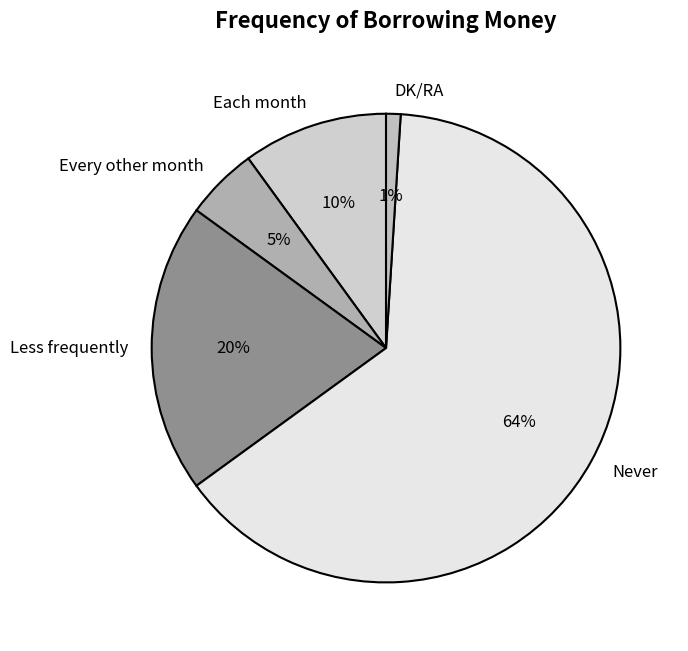

To the nearest percent, what is the average slice percentage?

20%